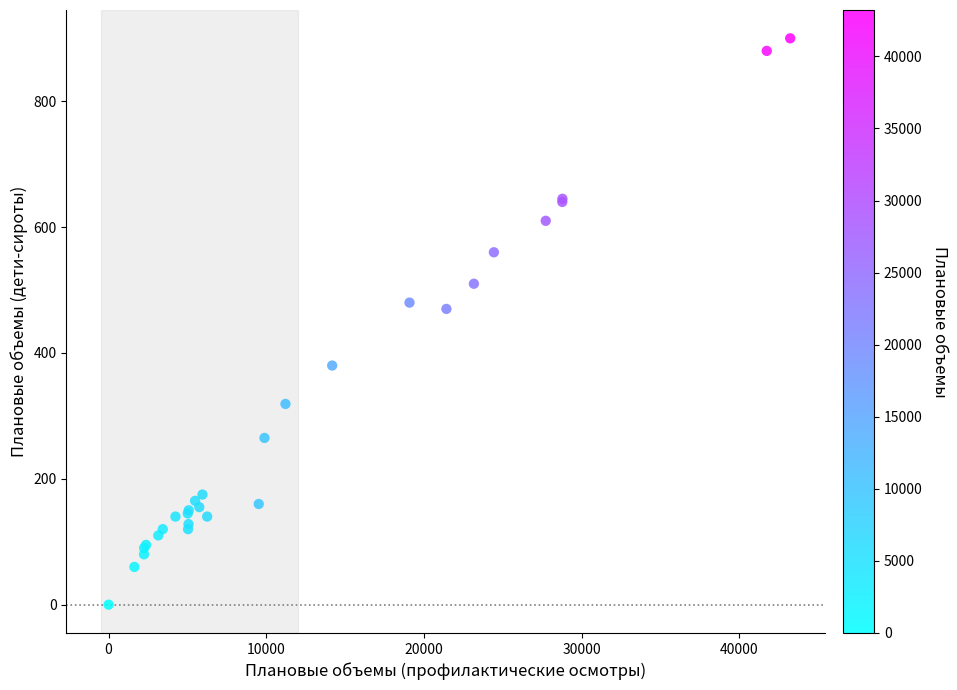

What Y value in the scatter plot is closest to 450?

470